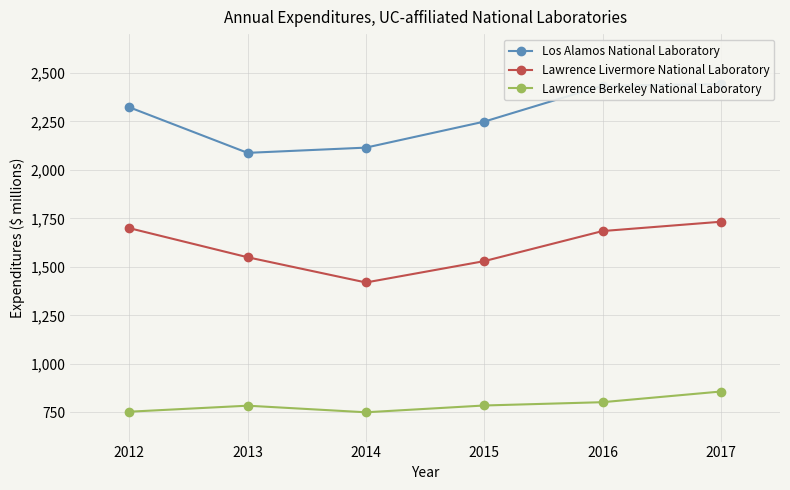

Is the value of Lawrence Livermore National Laboratory at 2015 greater than the value of Lawrence Berkeley National Laboratory at 2013?

Yes